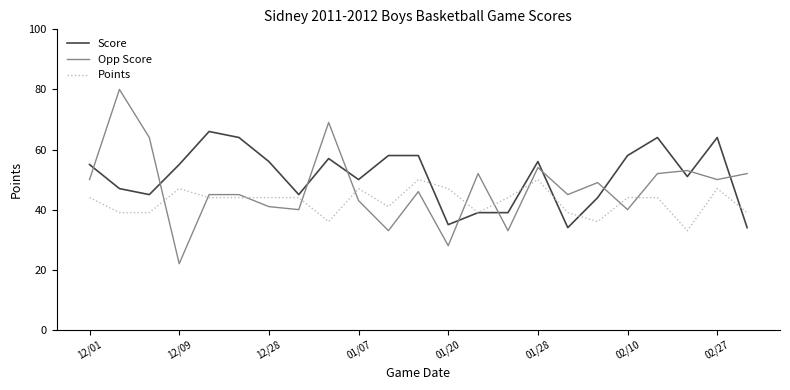

What is the maximum value for Opp Score?

80